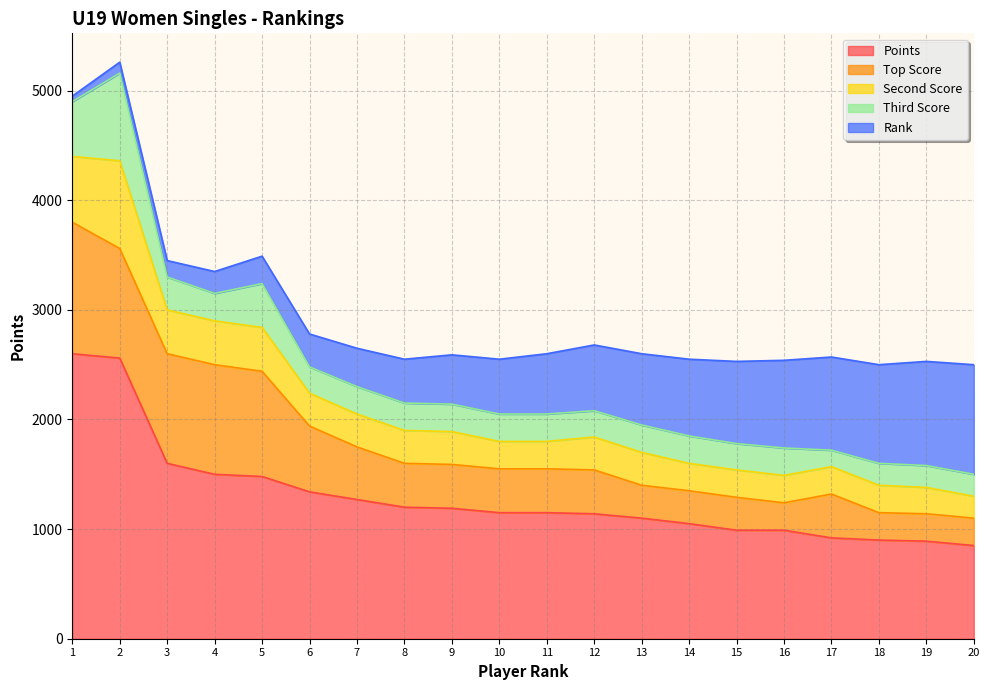

At which category is the sum across all series the highest?

2